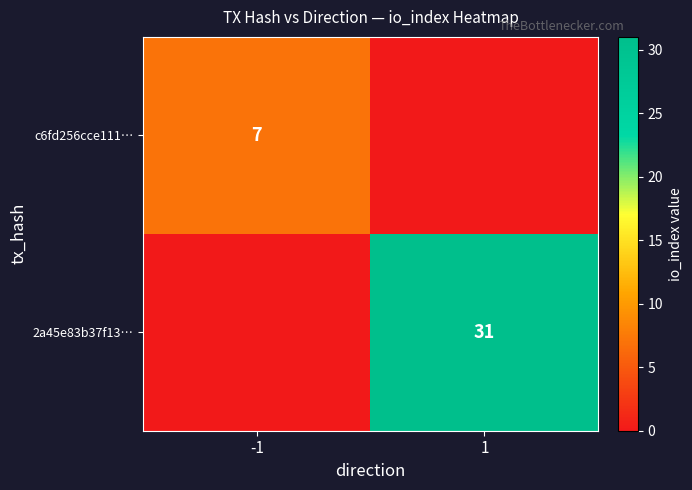

The value of 2a45e83b37f13… at 1 is 31. True or false?

True